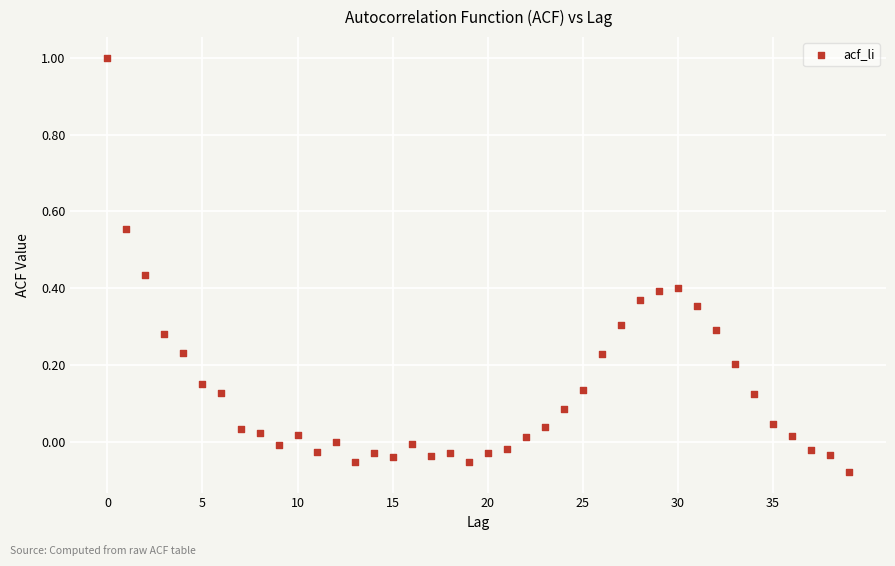

What is the range of Y values (max minus min)?

1.1